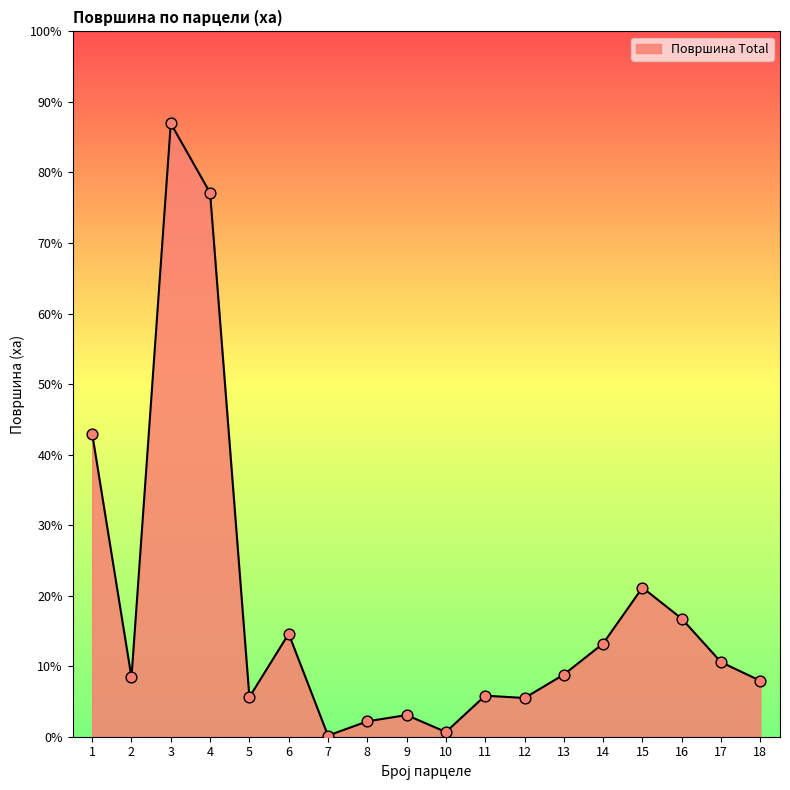

Which has a higher value, 11 or 15?

15